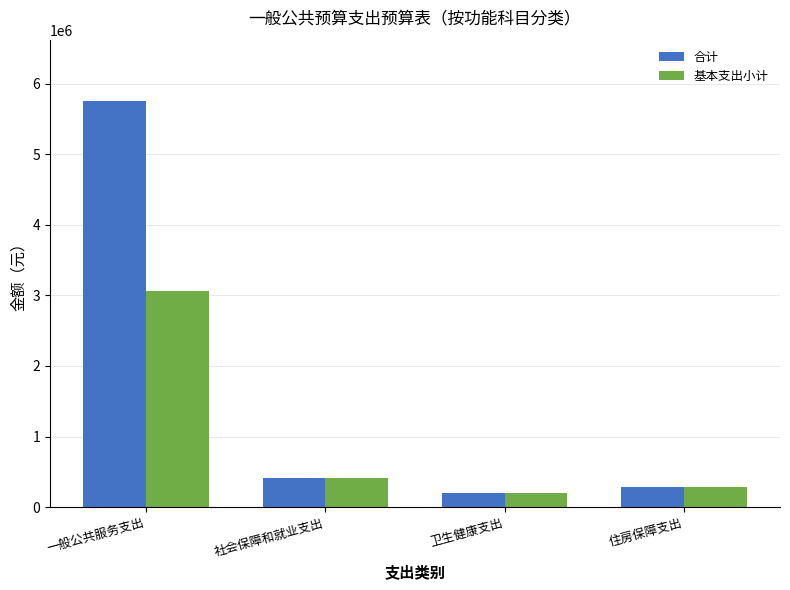

How many bars are there in total?

8